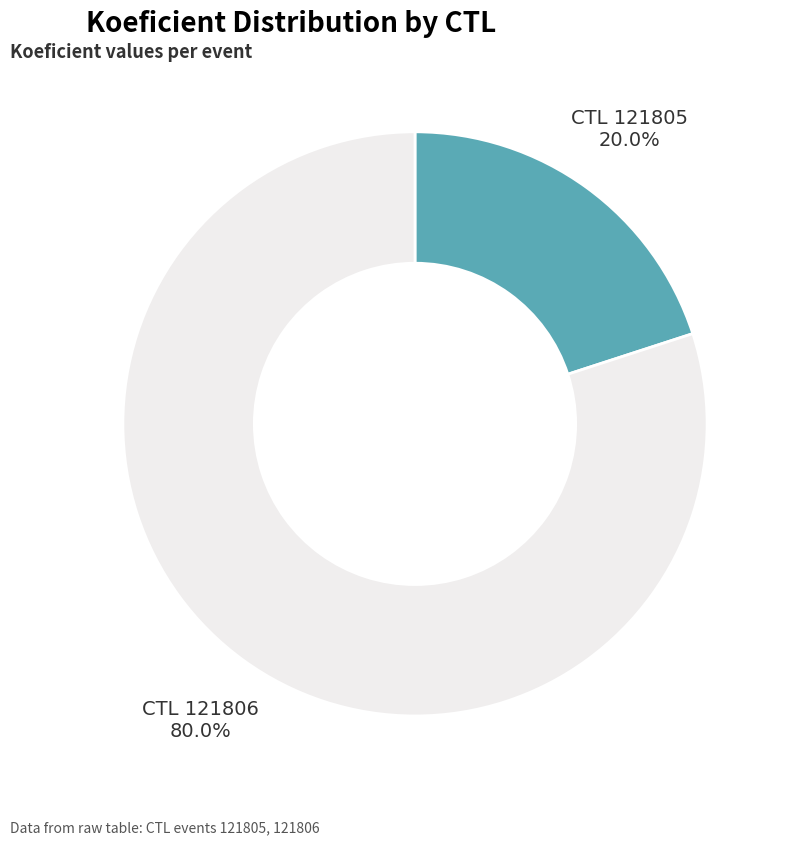

Does any single category account for the majority?

Yes